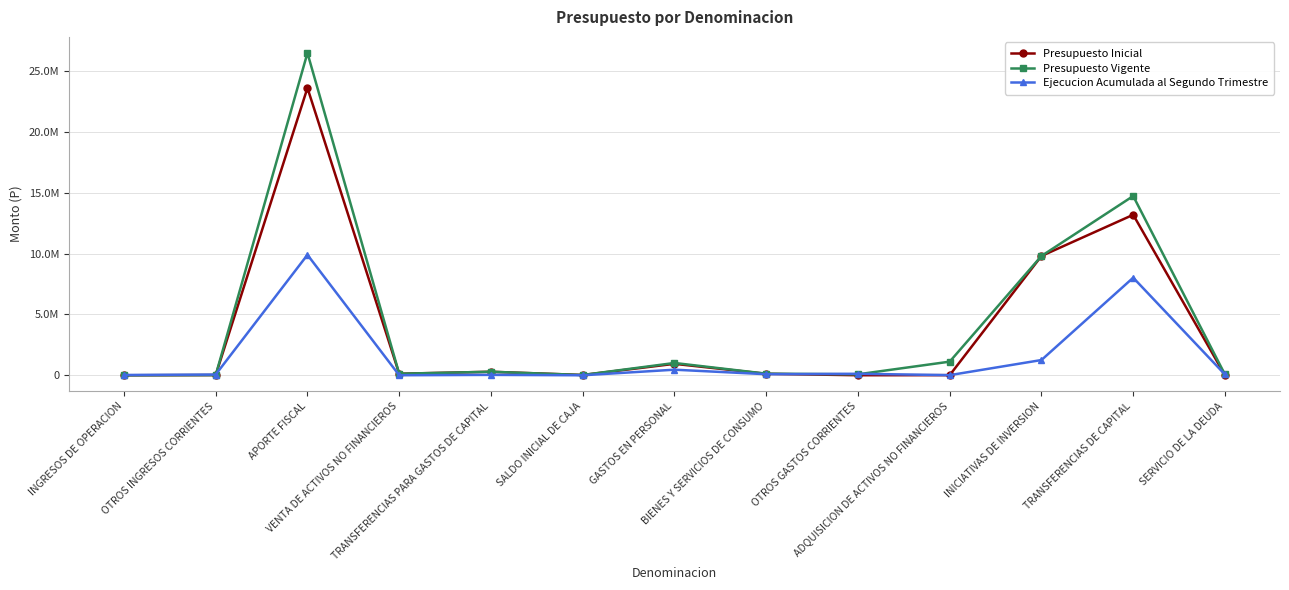

True or false: Ejecucion Acumulada al Segundo Trimestre has a value of 8711 at TRANSFERENCIAS PARA GASTOS DE CAPITAL.

False